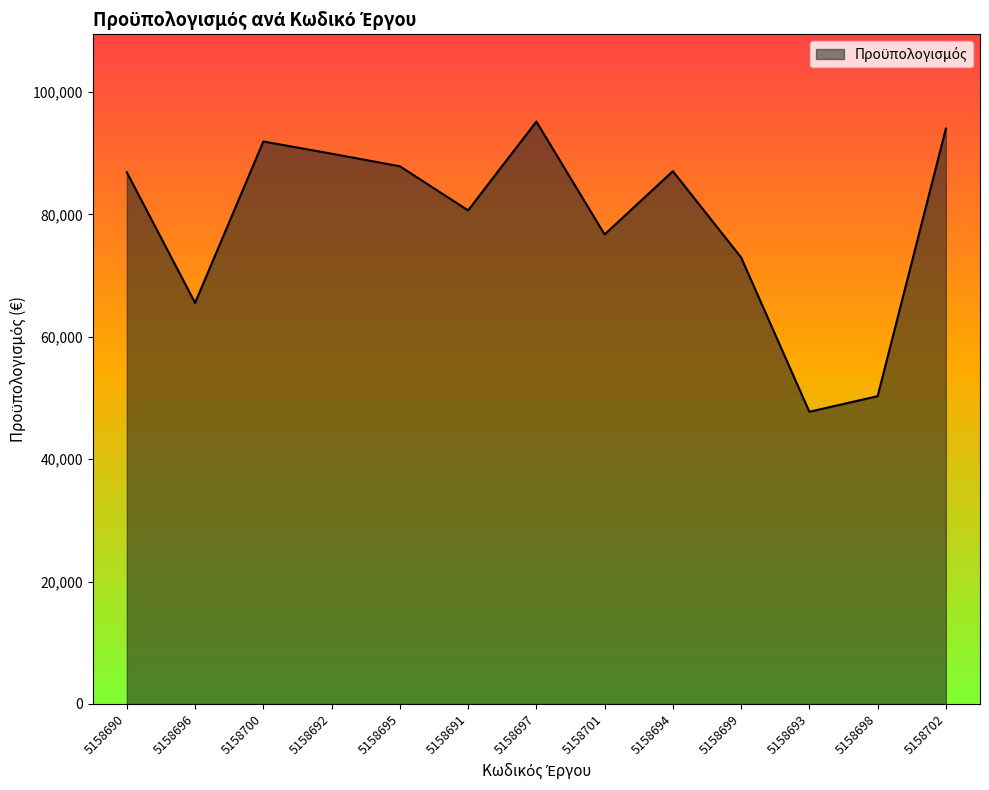

What is the smallest value displayed?

47737.9